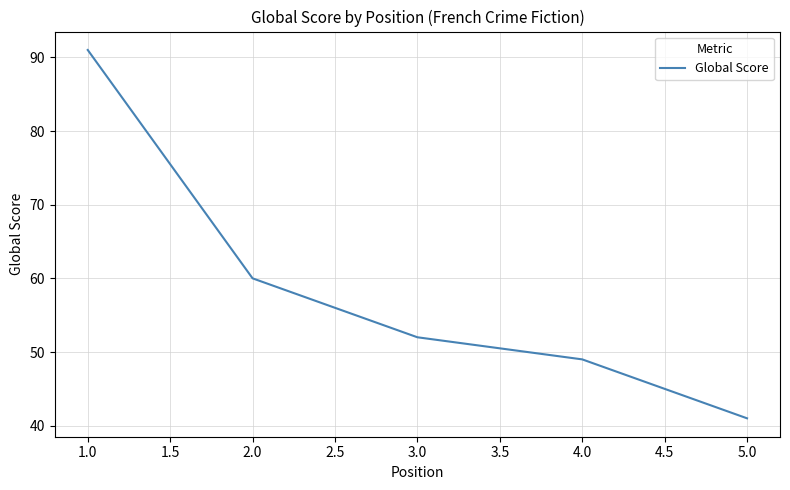

True or false: the data has more than 2 interior local peaks.

False